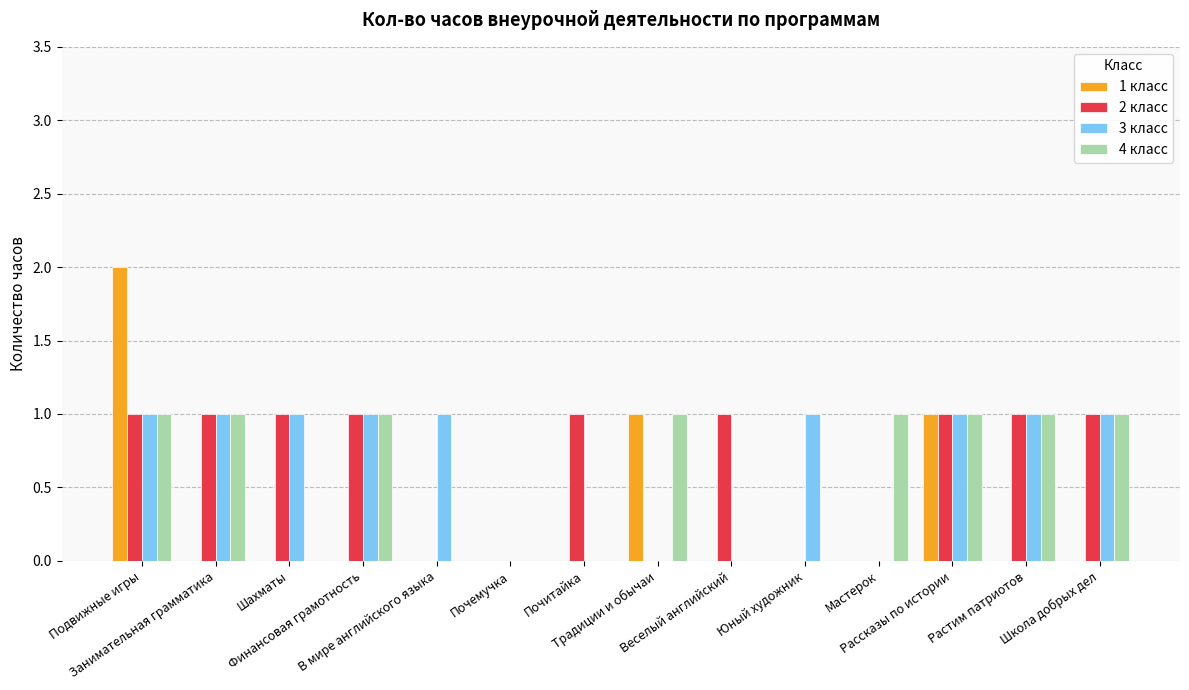

Is the value of 1 класс at Занимательная грамматика greater than the value of 3 класс at В мире английского языка?

No